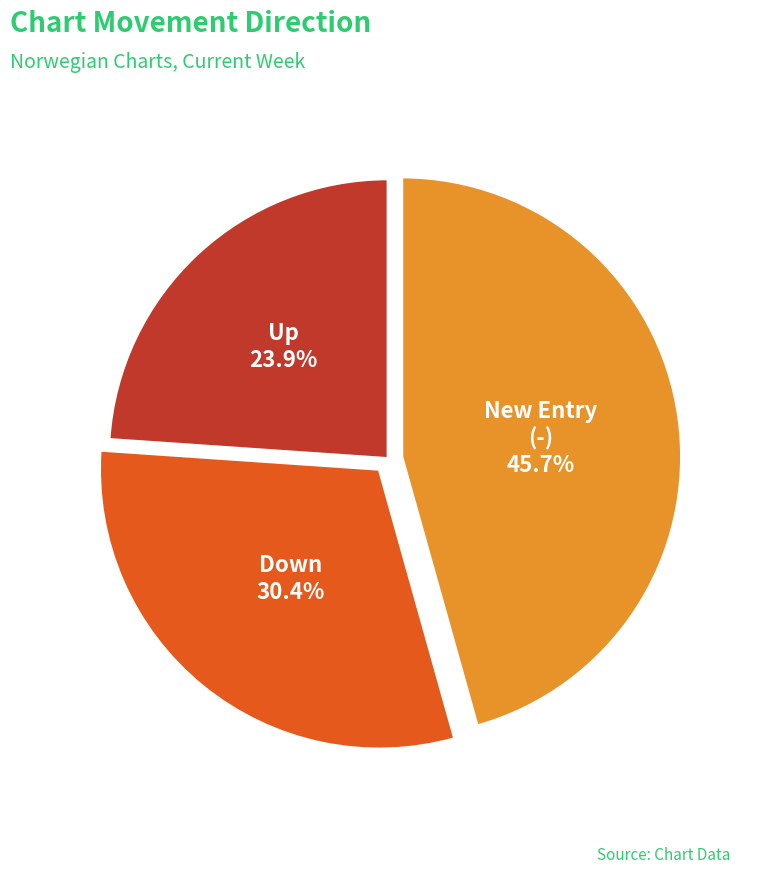

Does any single category account for the majority?

No